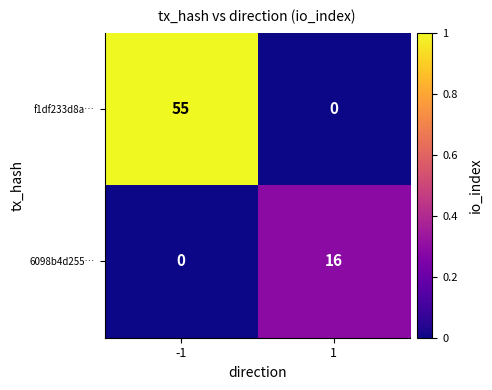

What is the maximum value for 6098b4d255…?

16